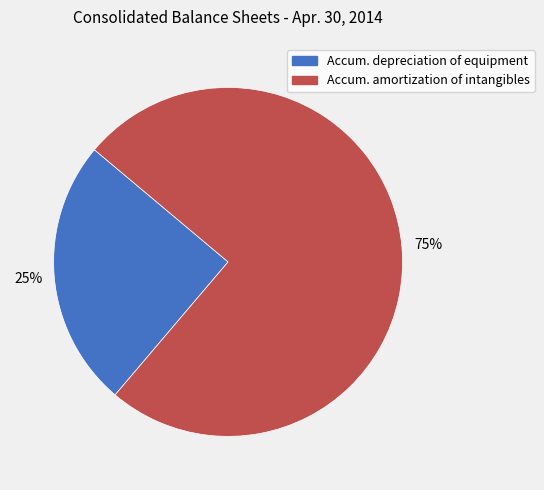

To the nearest percent, what is the average slice percentage?

50%